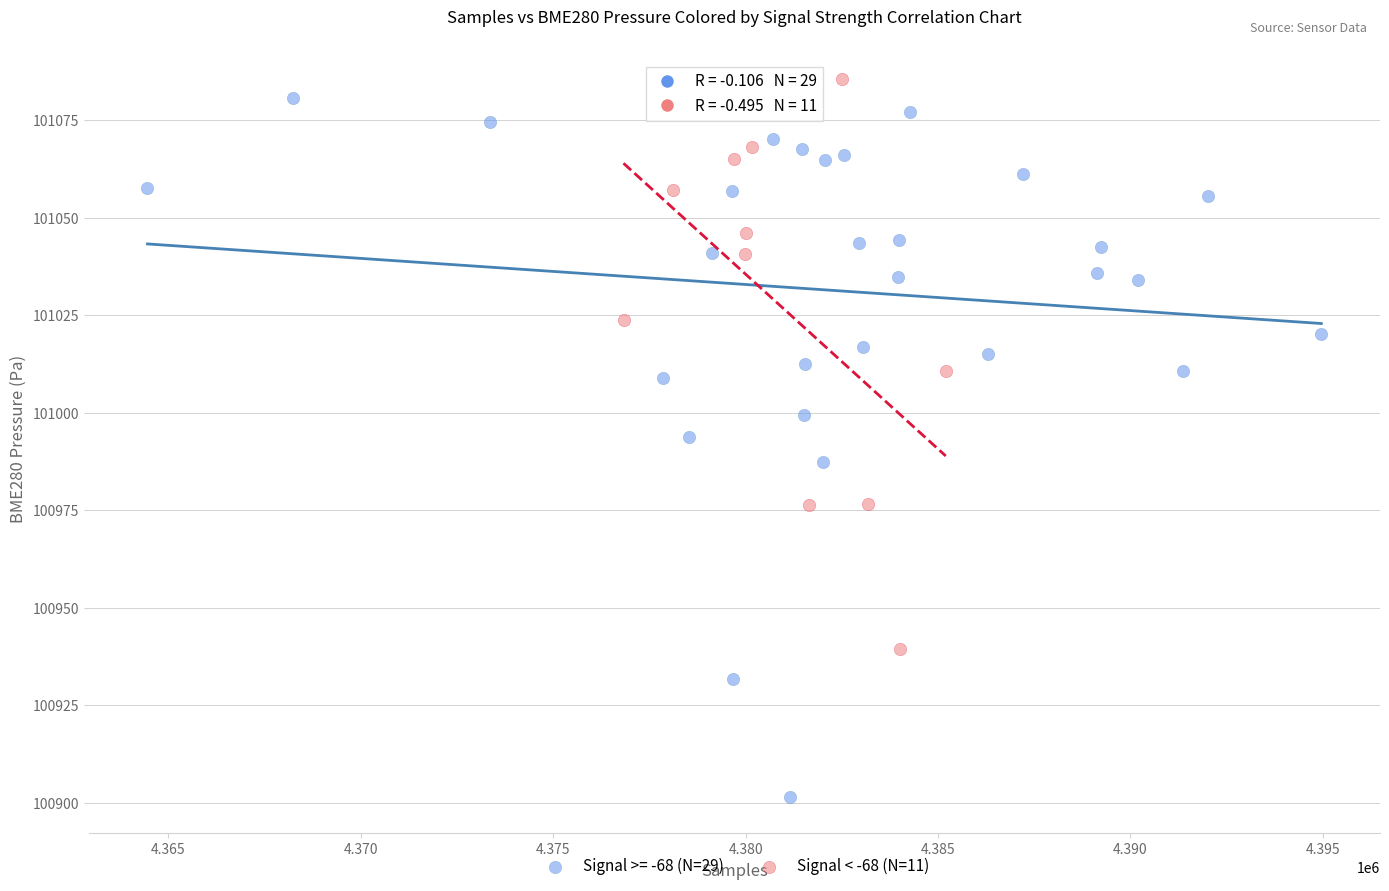

Which series reaches the minimum Y coordinate?

Signal >= -68 (N=29)